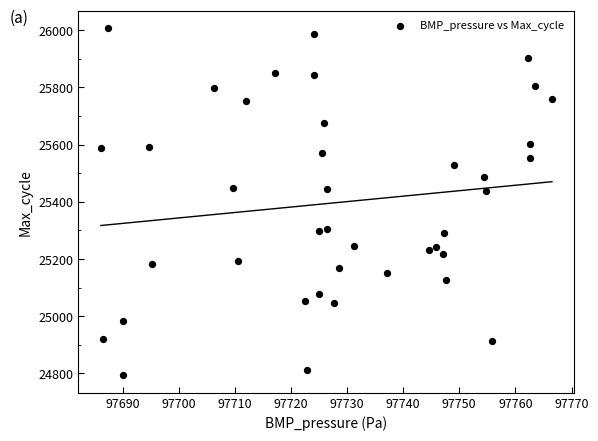

What is the range of Y values (max minus min)?

1213